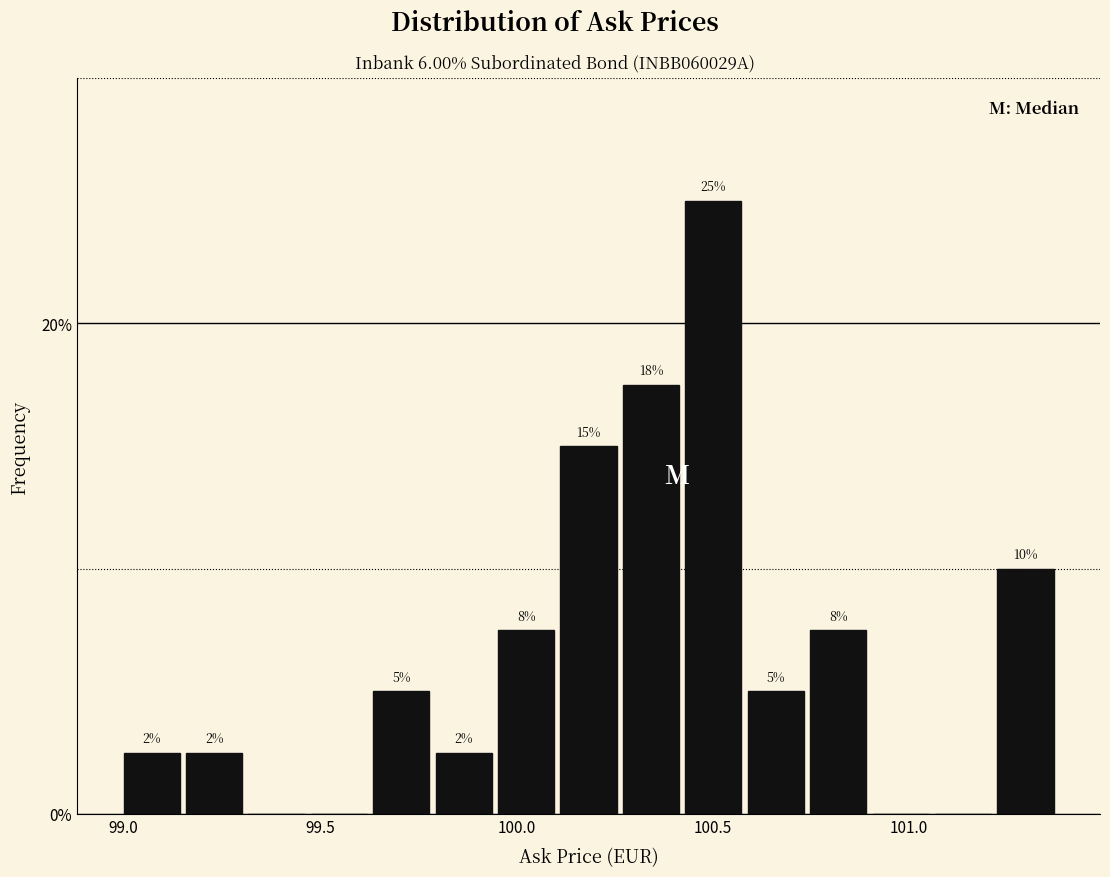

Read against the x-axis, roughly where is the centre of the tallest bar?

100.50